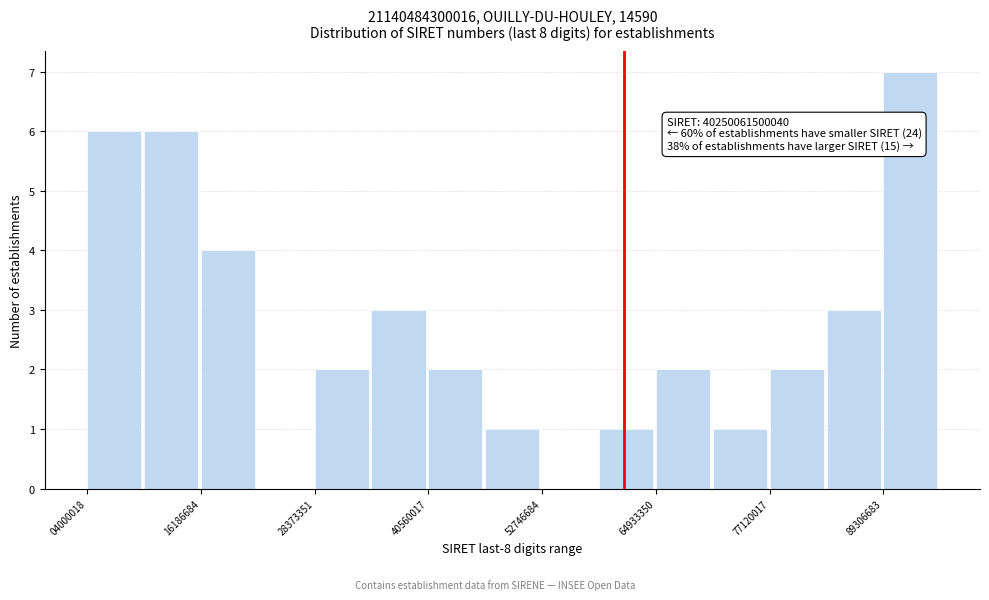

Read against the x-axis, roughly where is the centre of the tallest bar?

92000000